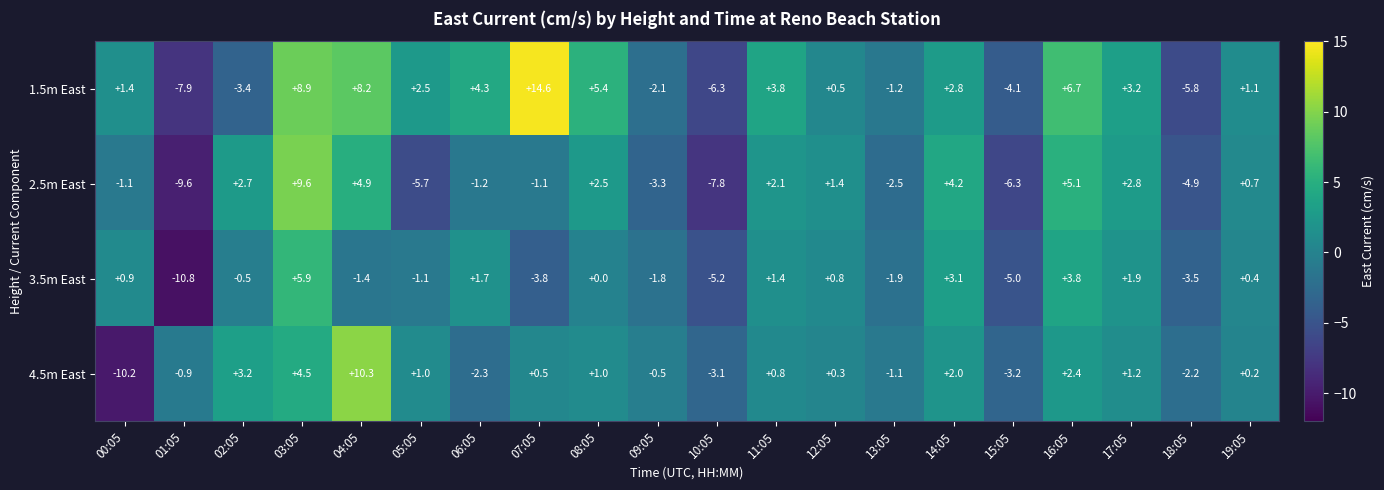

Which series has the largest total across all categories?

1.5m East